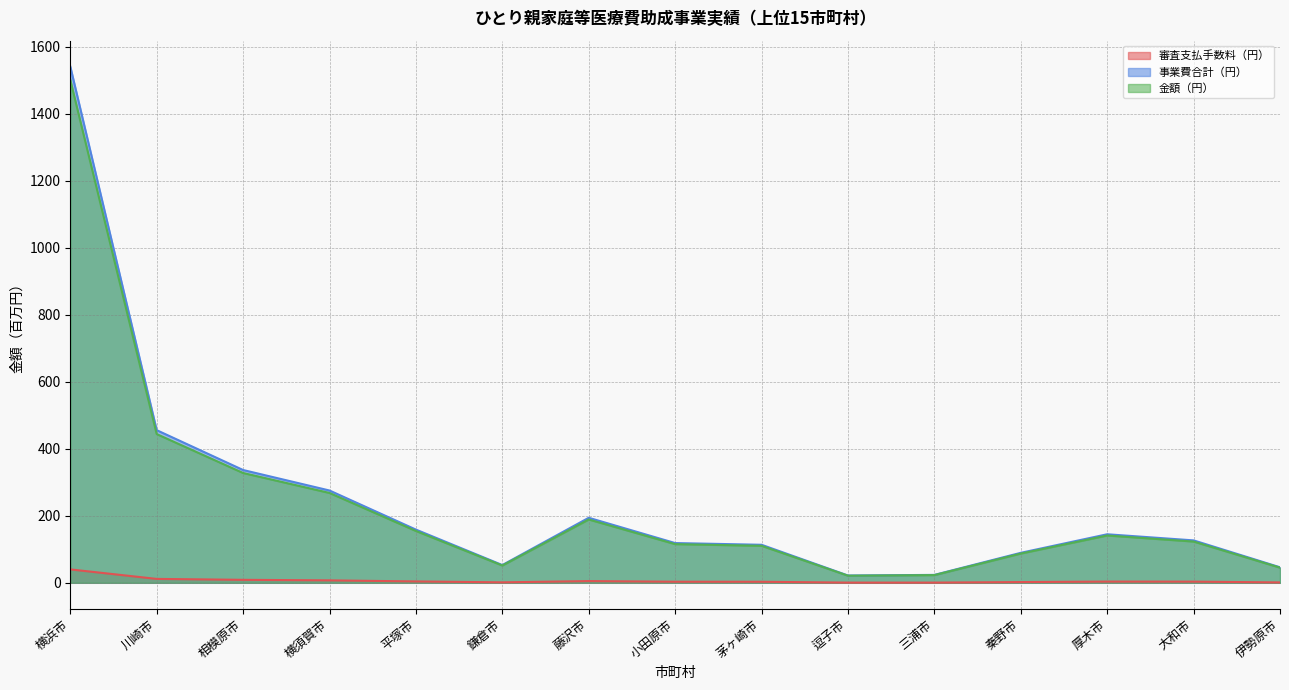

List the labels in order of 審査支払手数料（円） value, largest first.

横浜市, 川崎市, 相模原市, 横須賀市, 藤沢市, 平塚市, 厚木市, 大和市, 小田原市, 茅ヶ崎市, 秦野市, 鎌倉市, 伊勢原市, 三浦市, 逗子市